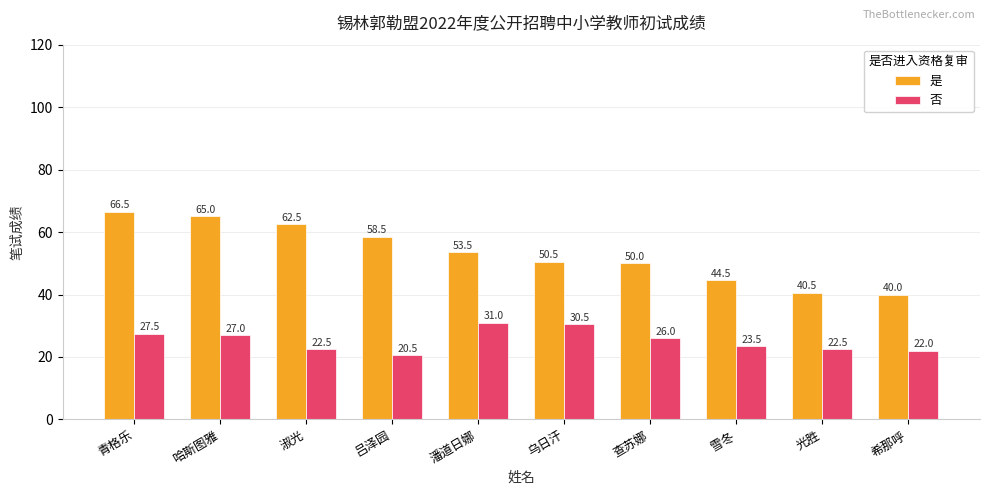

The 否 series shows 23.5 at 雪冬. True or false?

True